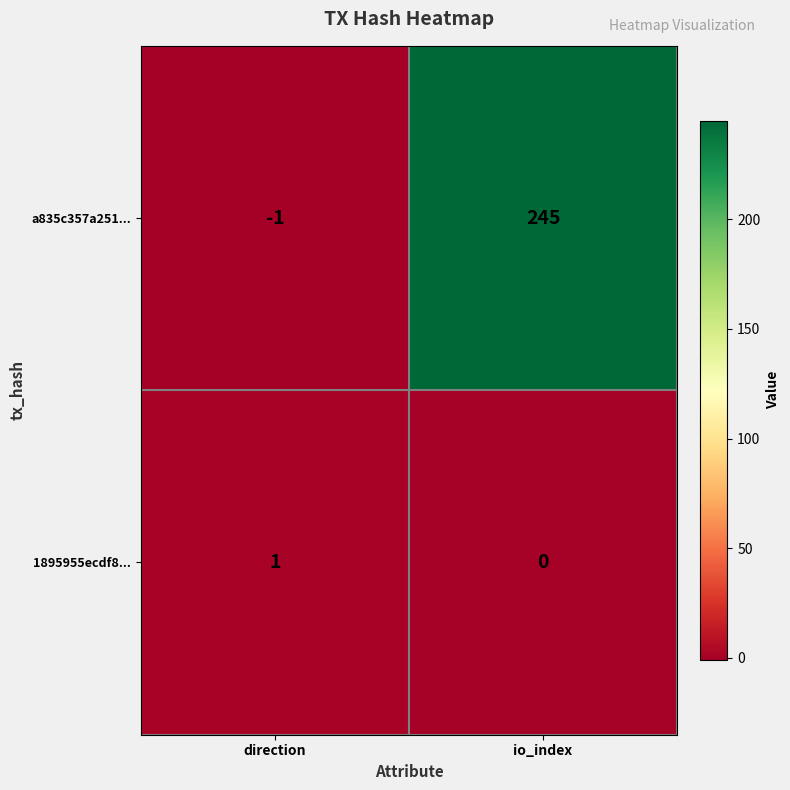

Reading left to right, list all the values displayed in this chart.

a835c357a251...: direction=-1	io_index=245
1895955ecdf8...: direction=1	io_index=0